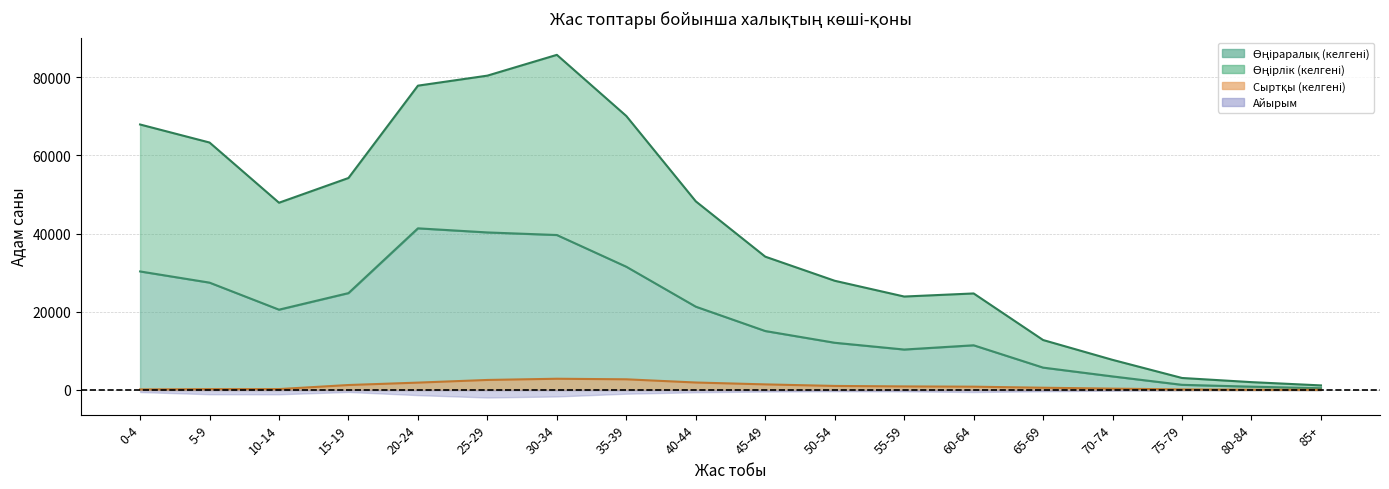

Does the chart have visible grid lines?

Yes